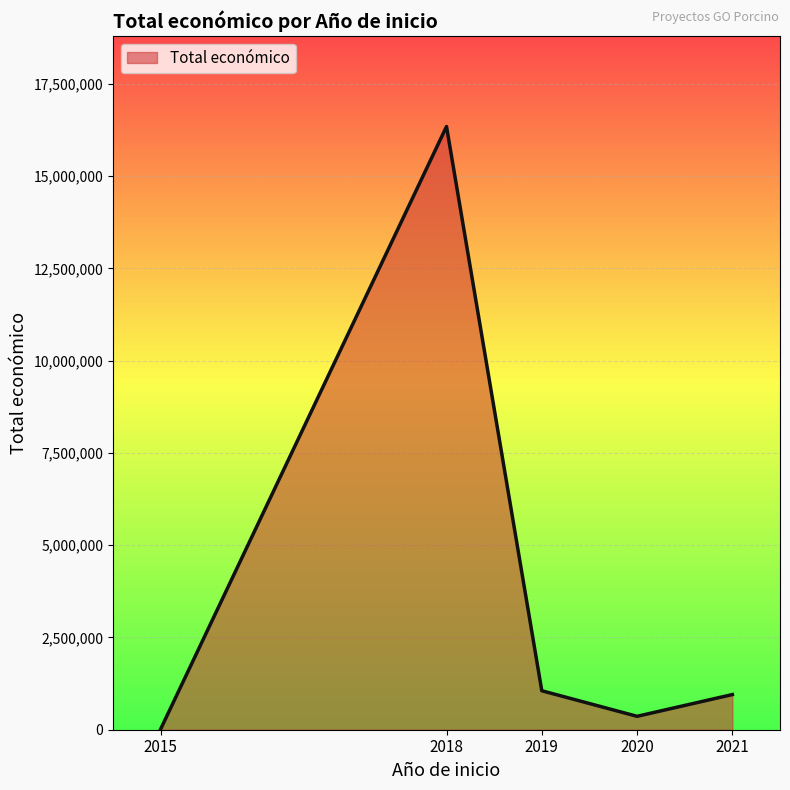

Which label corresponds to the largest value in the chart?

2018